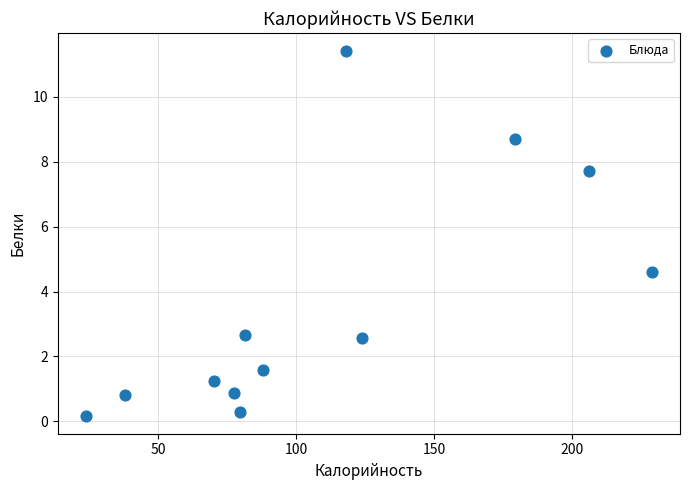

What is the average X value?

109.5